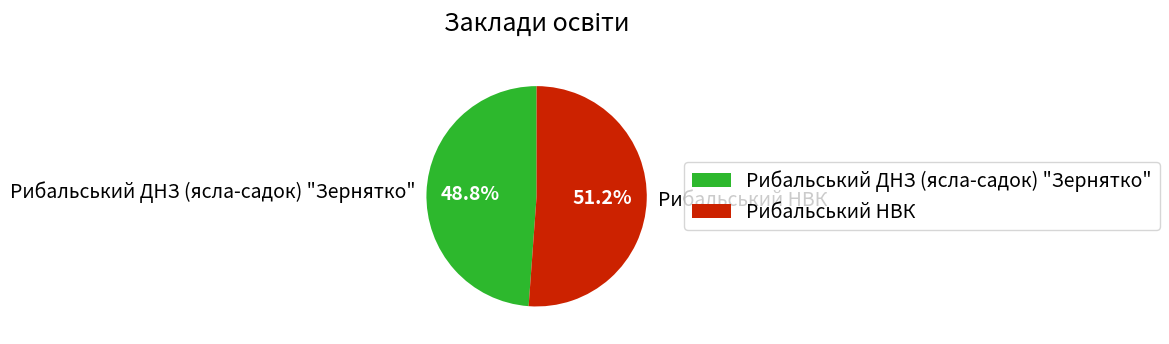

To the nearest percent, what percentage of the pie is Рибальський ДНЗ (ясла-садок) "Зернятко"?

49%